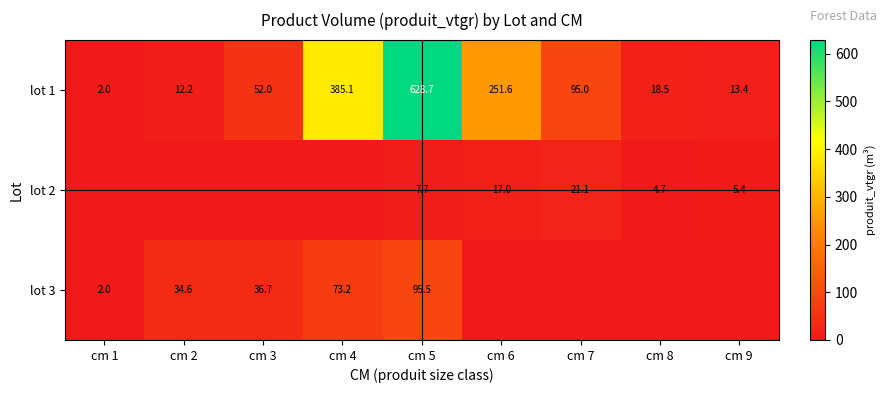

The lot 3 series shows 131.3 at cm 4. True or false?

False